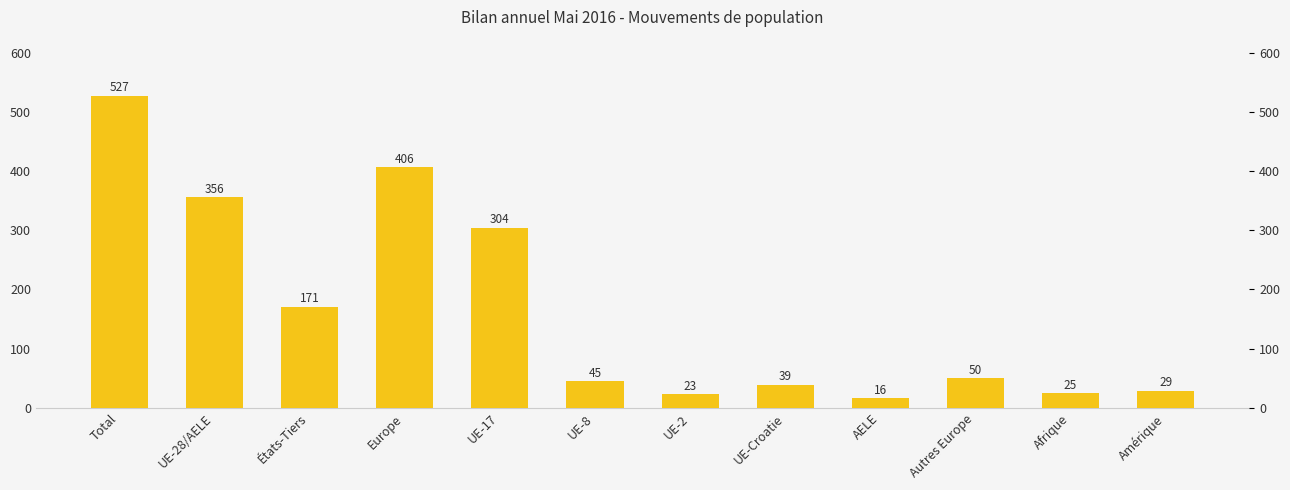

How many values are below 50?

6